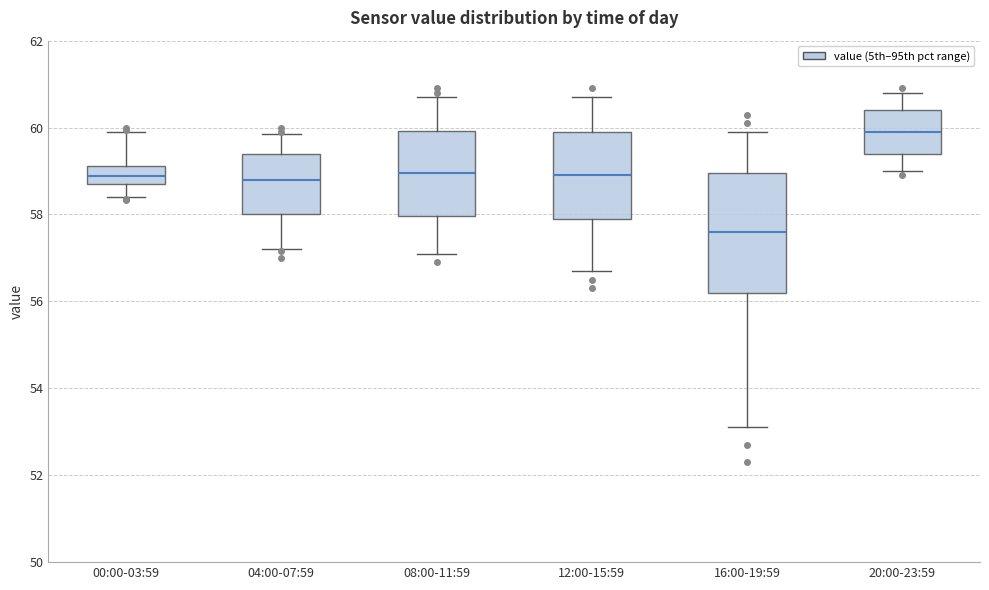

Where does the median line of the box for 16:00-19:59 sit on the y-axis? The values are not printed on the chart, so give them approximately, as read against the axis.

57.6